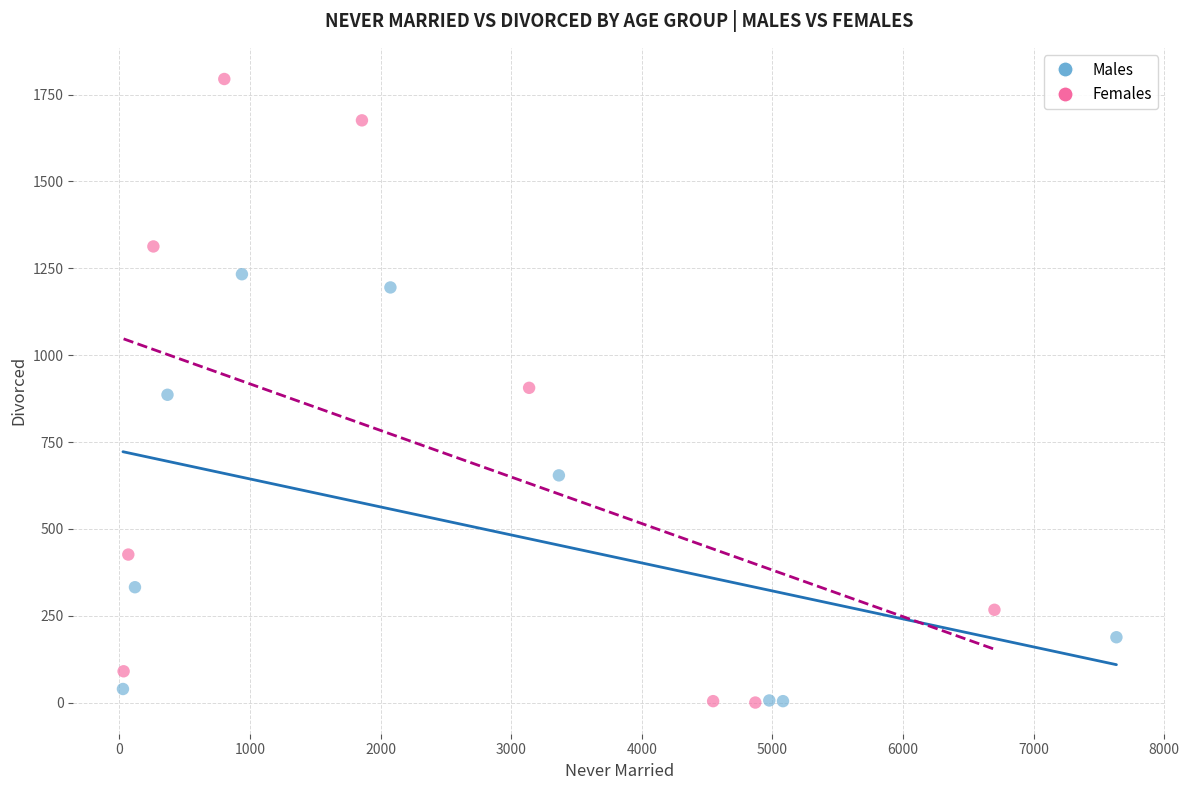

Which series has the widest spread of Y values?

Females